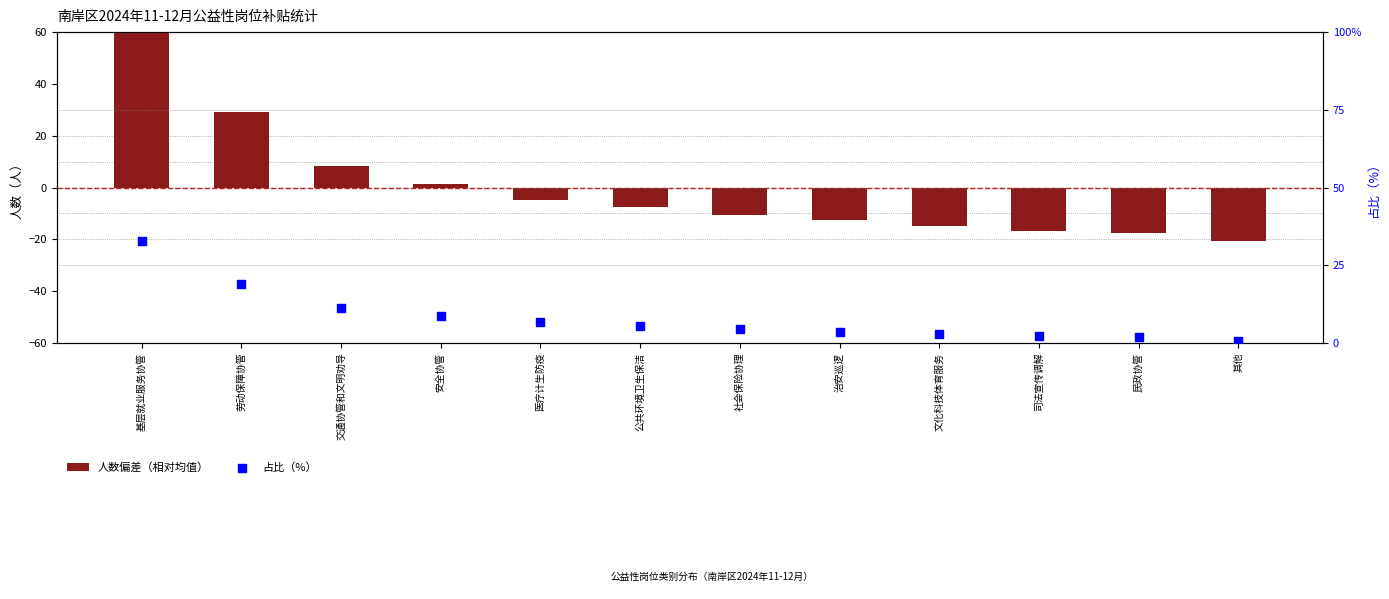

Which series has the widest spread of Y values?

人数偏差（相对均值）